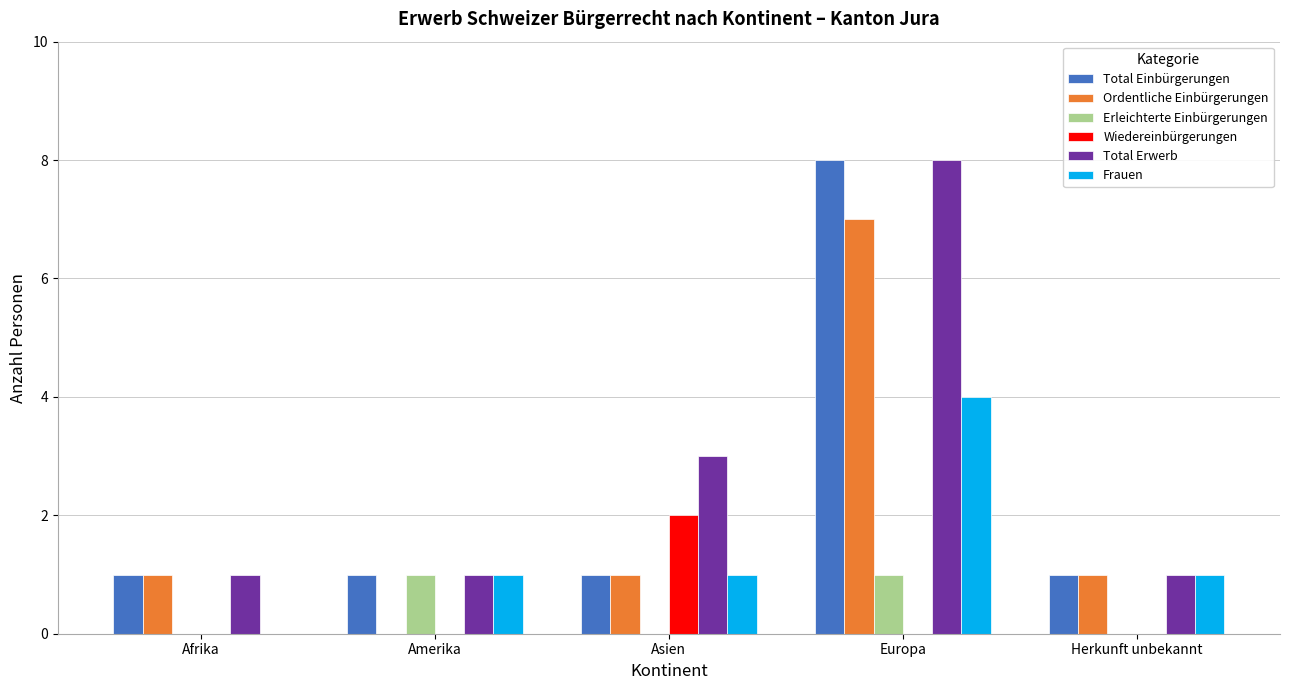

Reading left to right, what are all the values shown in this chart?

Total Einbürgerungen: 1	1	1	8	1
Ordentliche Einbürgerungen: 1	0	1	7	1
Erleichterte Einbürgerungen: 0	1	0	1	0
Wiedereinbürgerungen: 0	0	2	0	0
Total Erwerb: 1	1	3	8	1
Frauen: 0	1	1	4	1